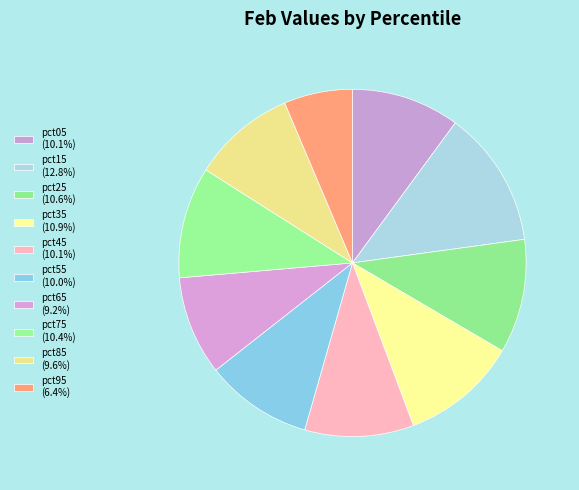

To the nearest percent, what is the difference between the largest and smallest slice percentages?

6%